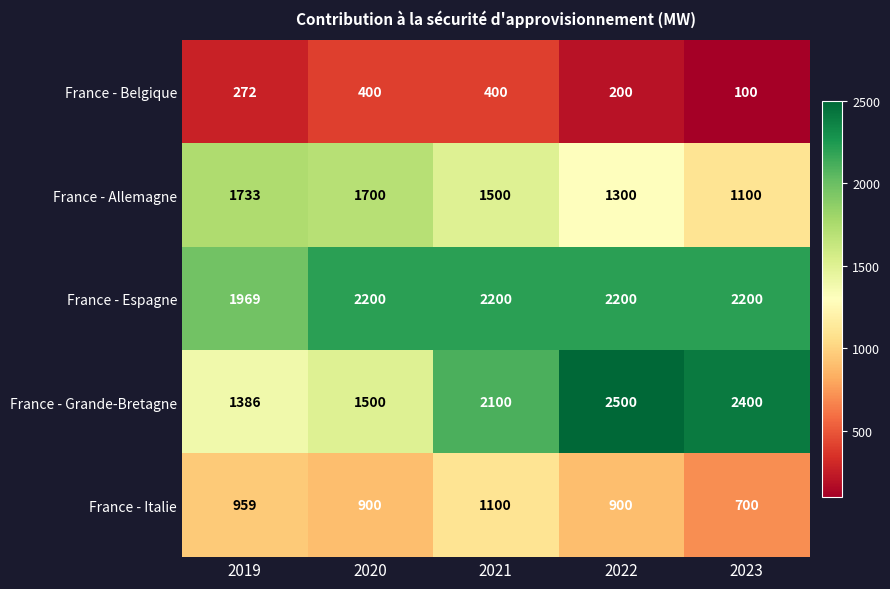

What is the average value of the France - Espagne series?

2154